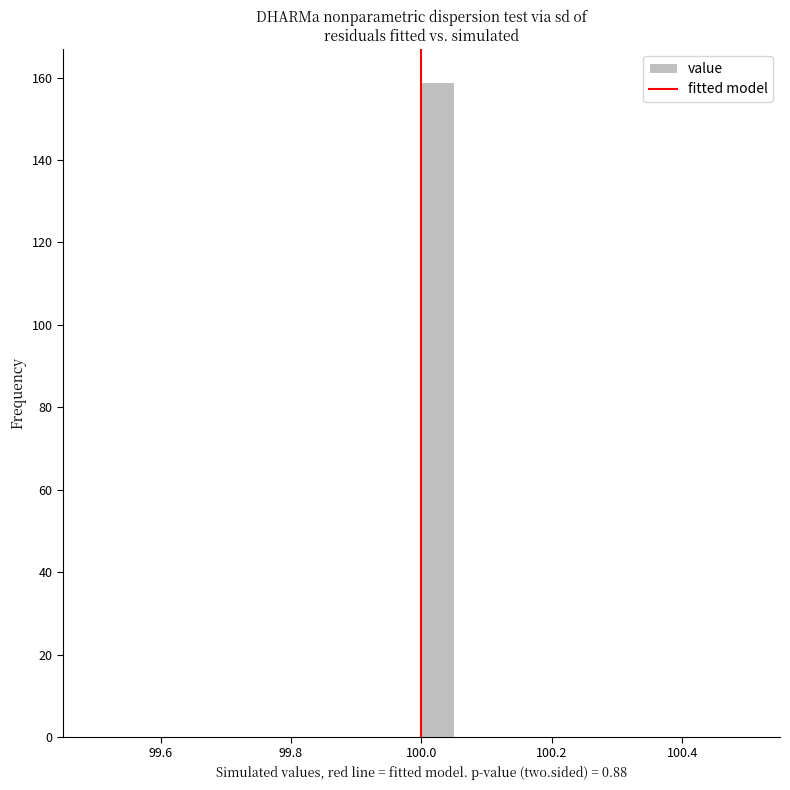

Around what value on the x-axis is the tallest bar? Give the approximate position of its centre, as read against the axis.

100.02